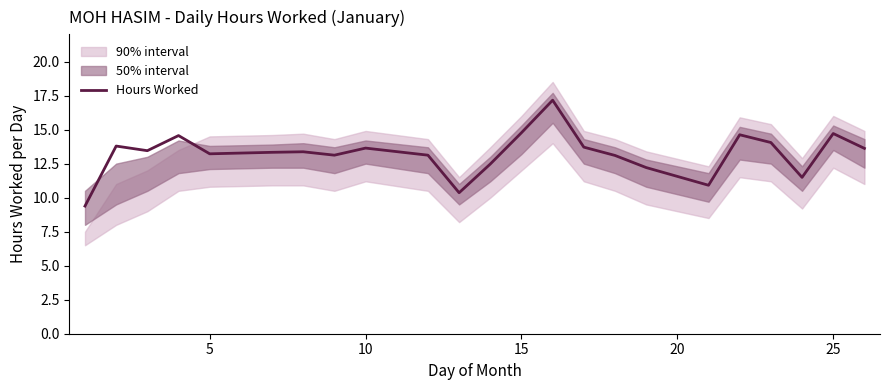

What is the maximum value for Hours Worked?

17.2